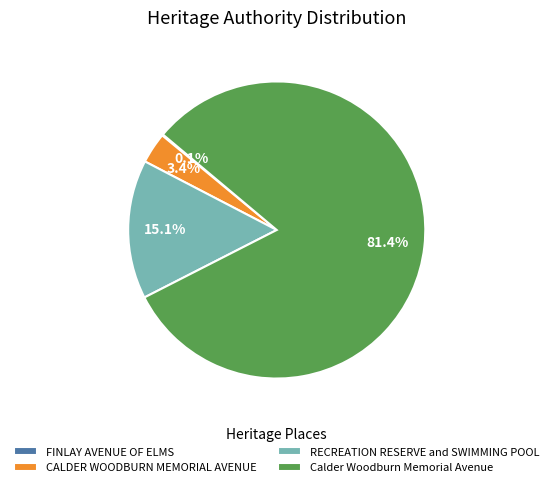

Which category has the biggest portion of the pie?

Calder Woodburn Memorial Avenue